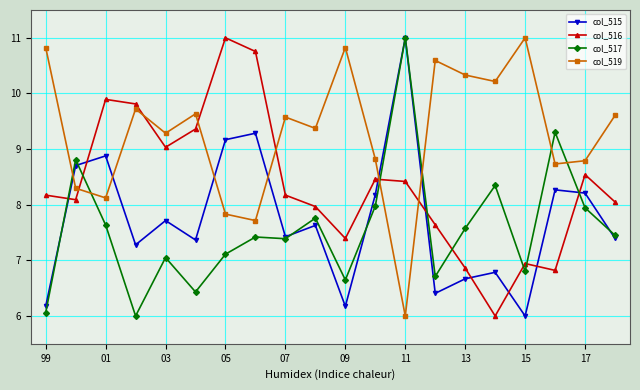

What is the maximum value shown in the chart?

11.0